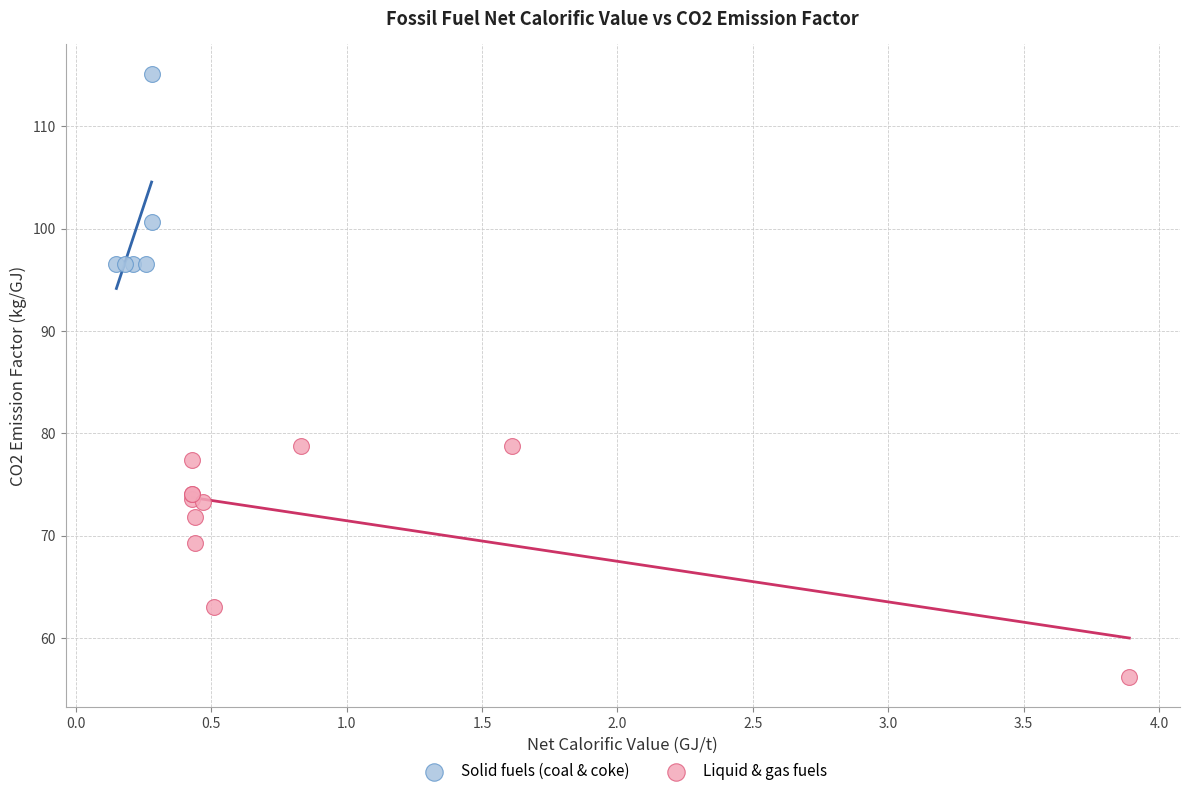

Which series contains the highest Y value?

Solid fuels (coal & coke)